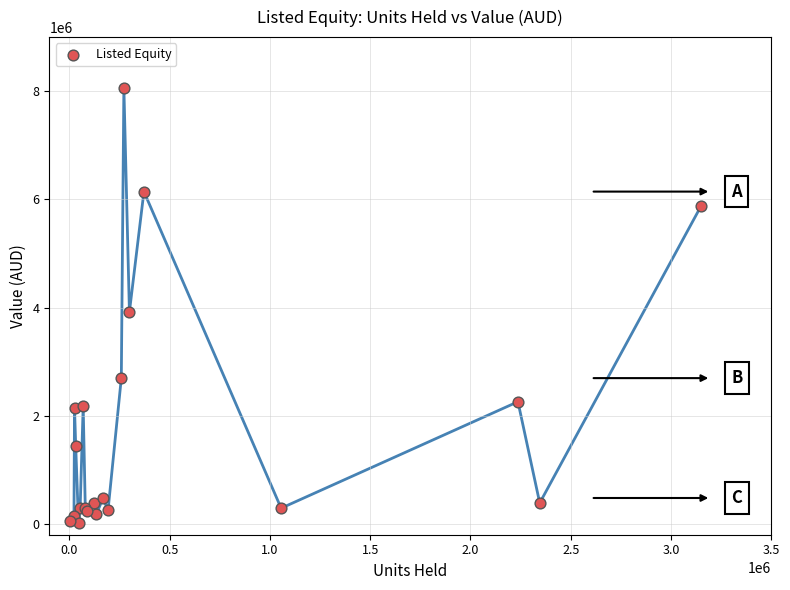

What Y value in the scatter plot is closest to 4037144?

3918198